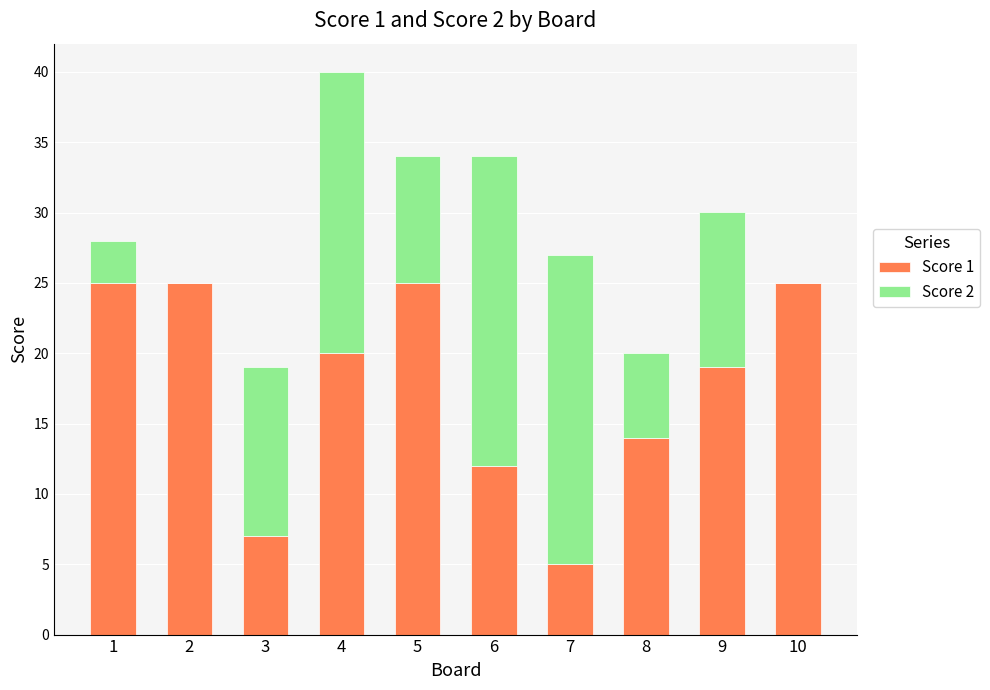

Is it true that Score 1 equals 7 at 3?

True